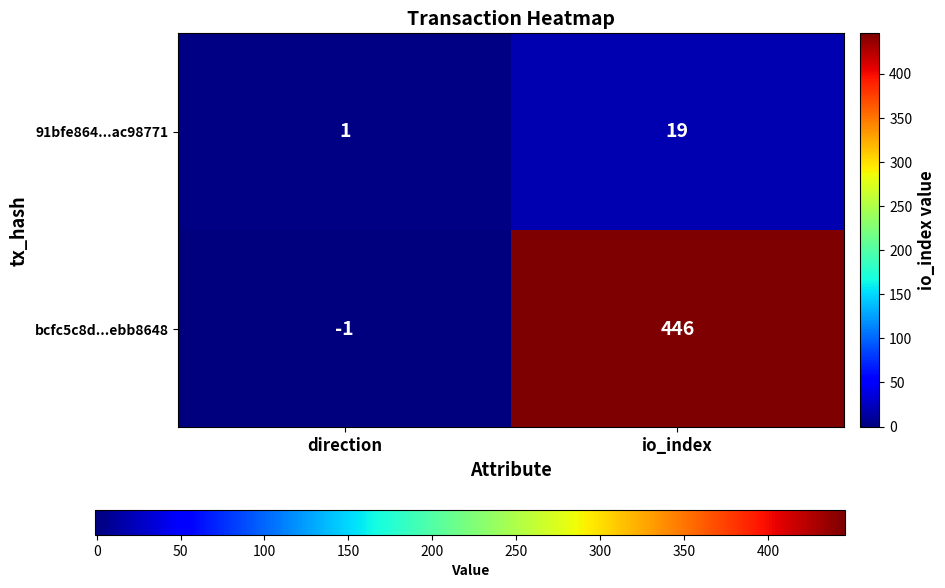

The value of 91bfe864...ac98771 at io_index is 19. True or false?

True